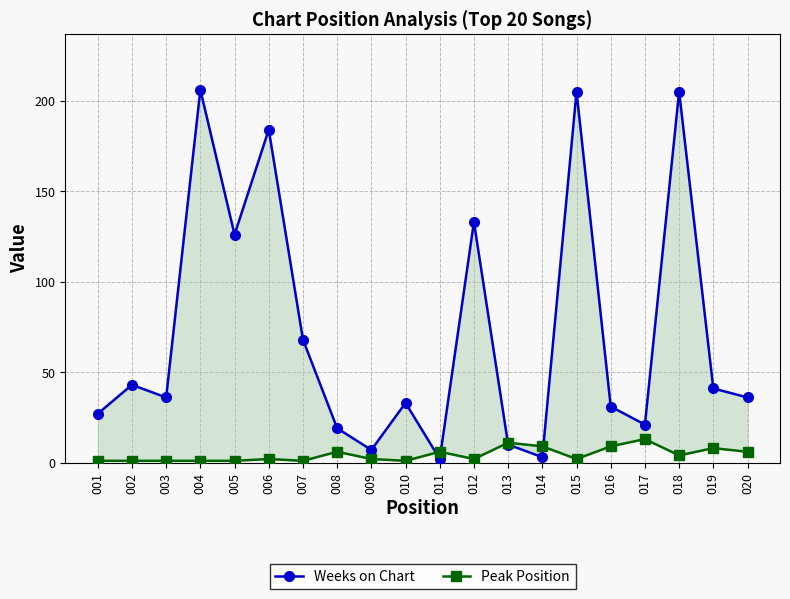

At which category does Peak Position reach its first local valley?

007